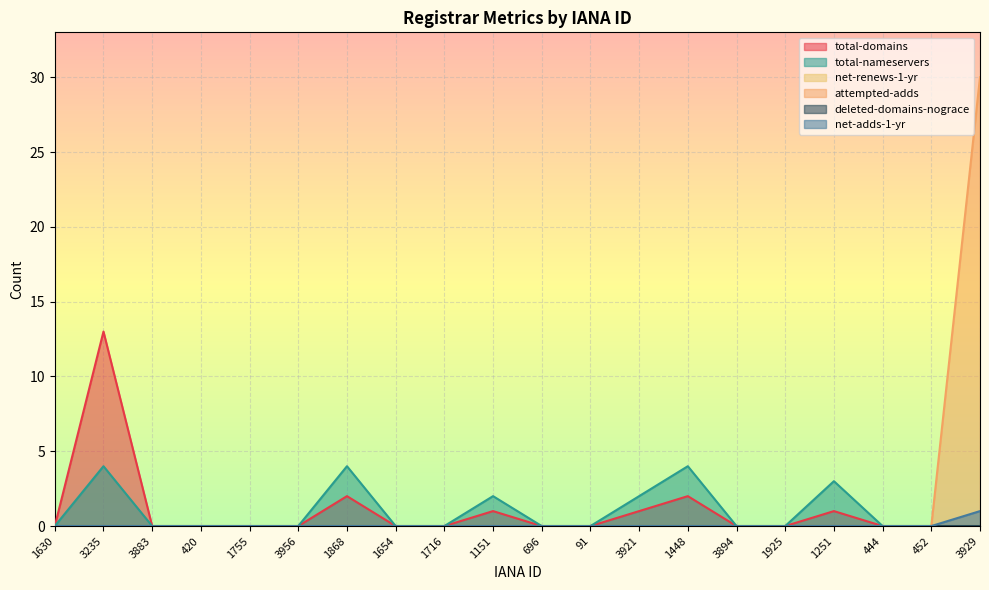

Does the chart display data point markers on the line(s)?

No